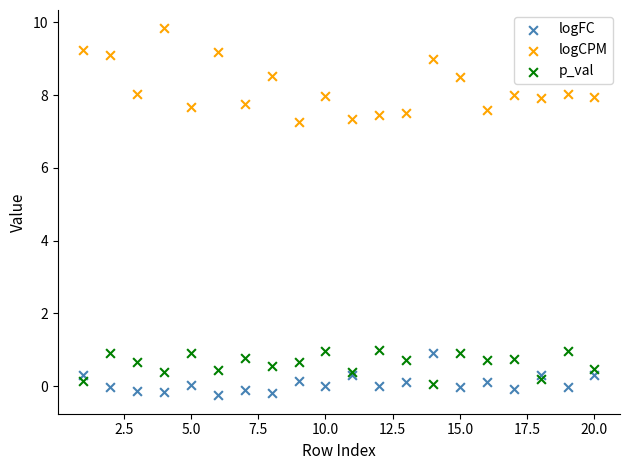

What are all the series names shown in the legend?

logFC, logCPM, p_val